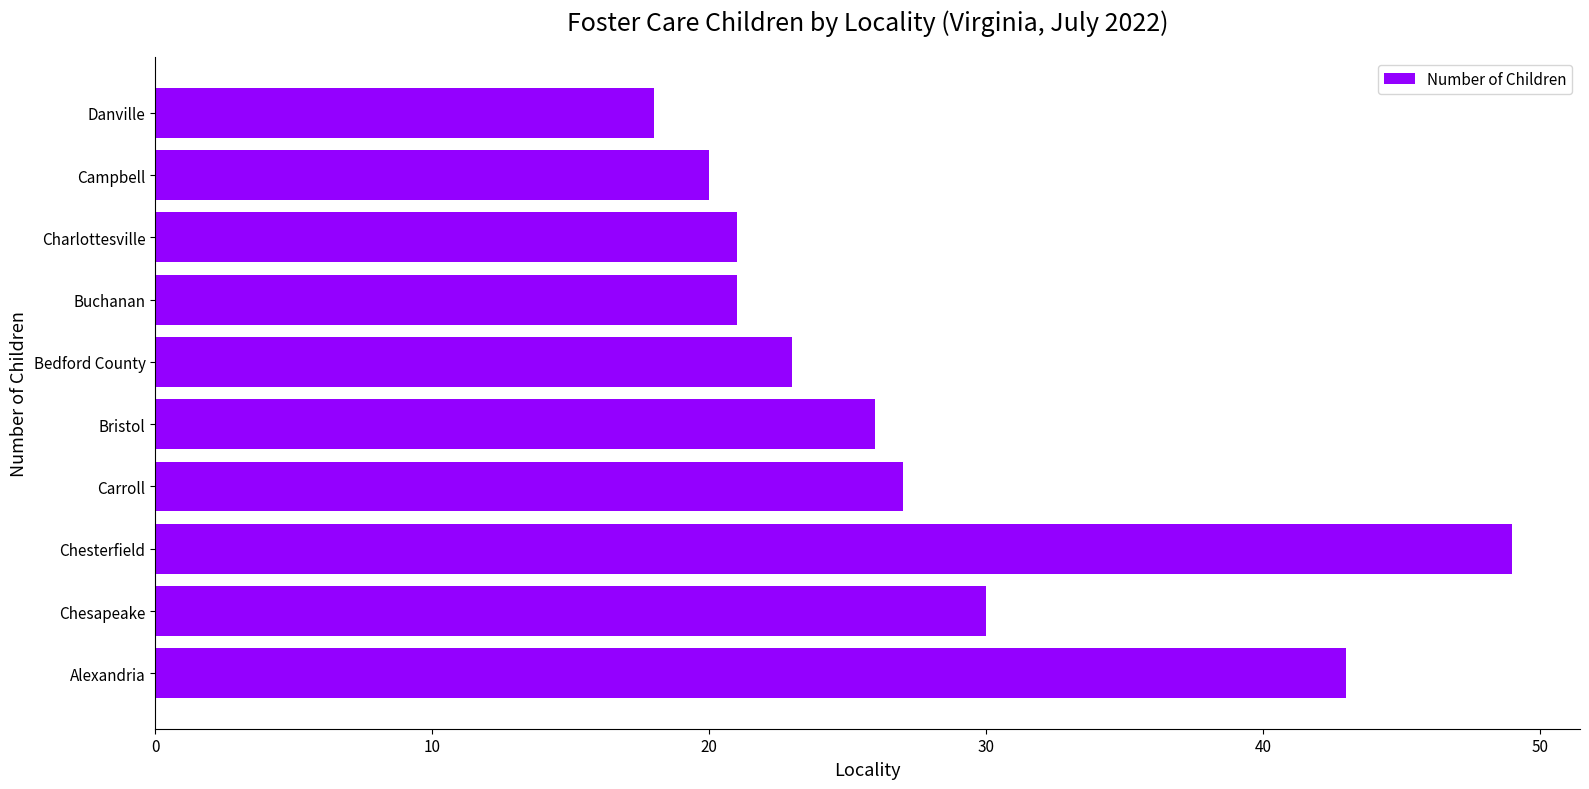

What is the maximum value shown in the chart?

49